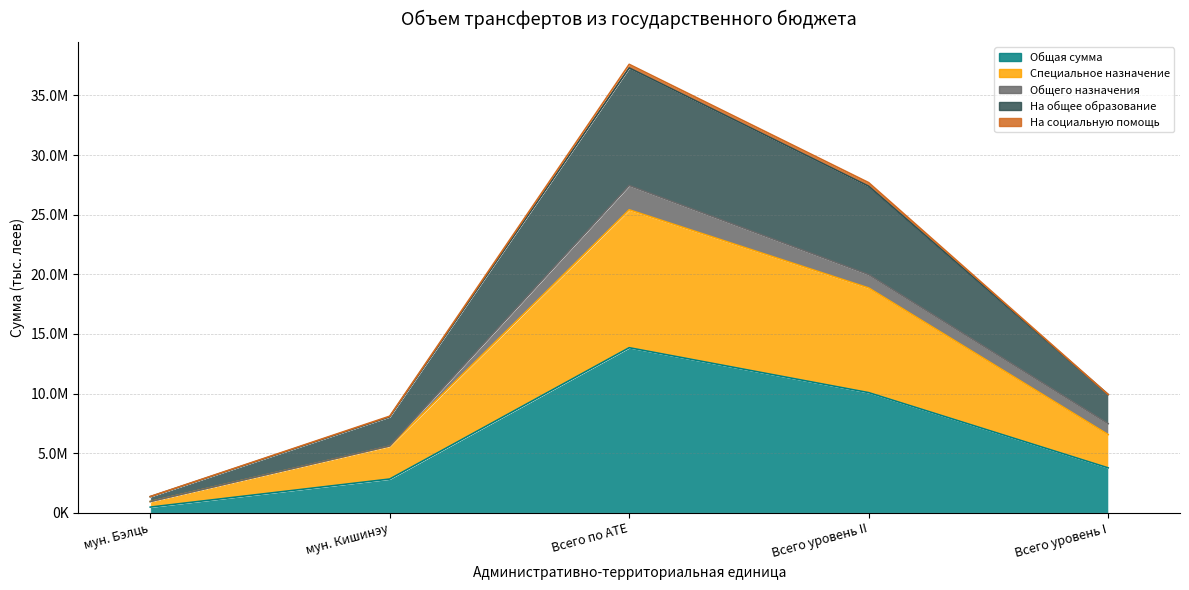

At which label does Общая сумма first exceed 3768316?

Всего по АТЕ